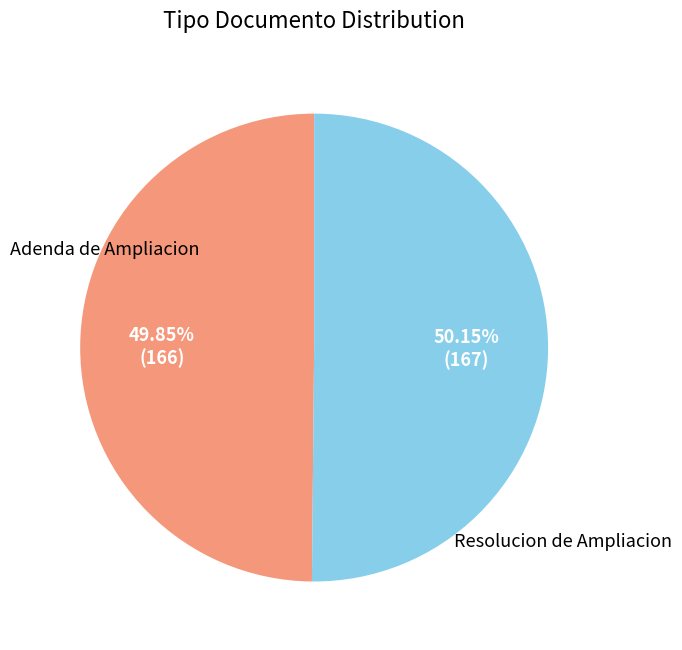

Is there a majority slice in this chart?

Yes